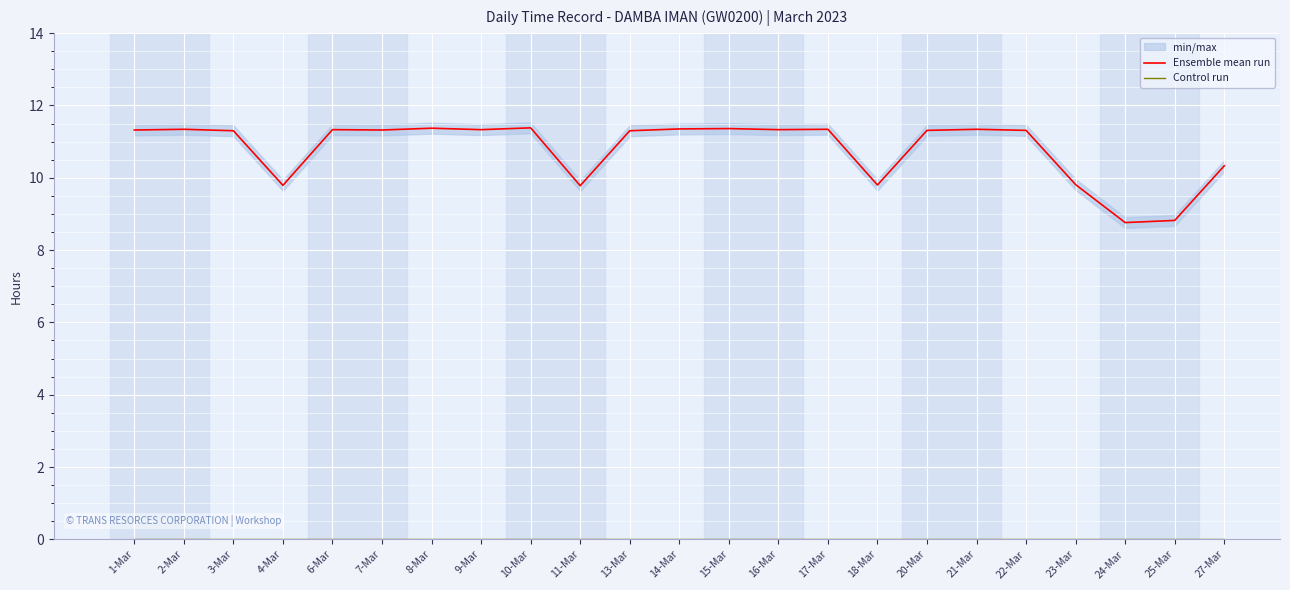

Where does the Ensemble mean run series first go above 11?

1-Mar